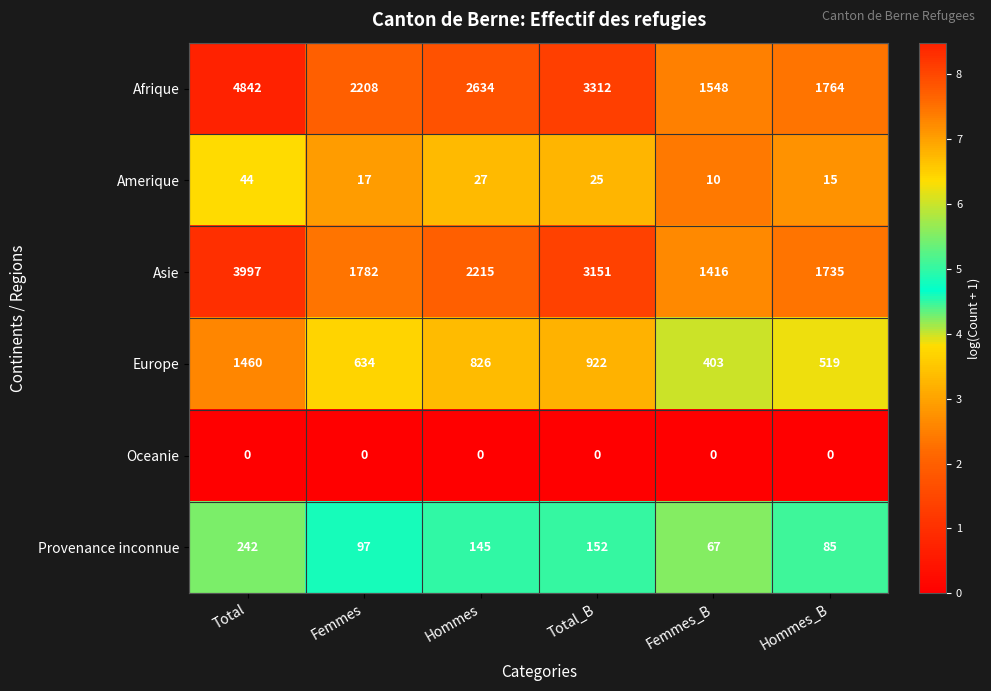

What is the greatest value displayed?

4842